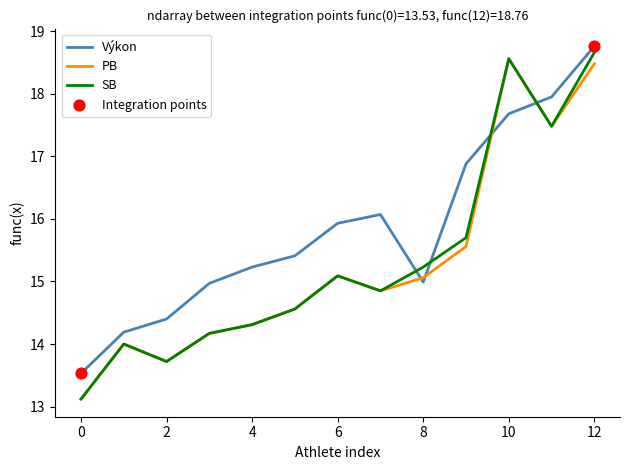

Which series has the largest total across all categories?

Výkon